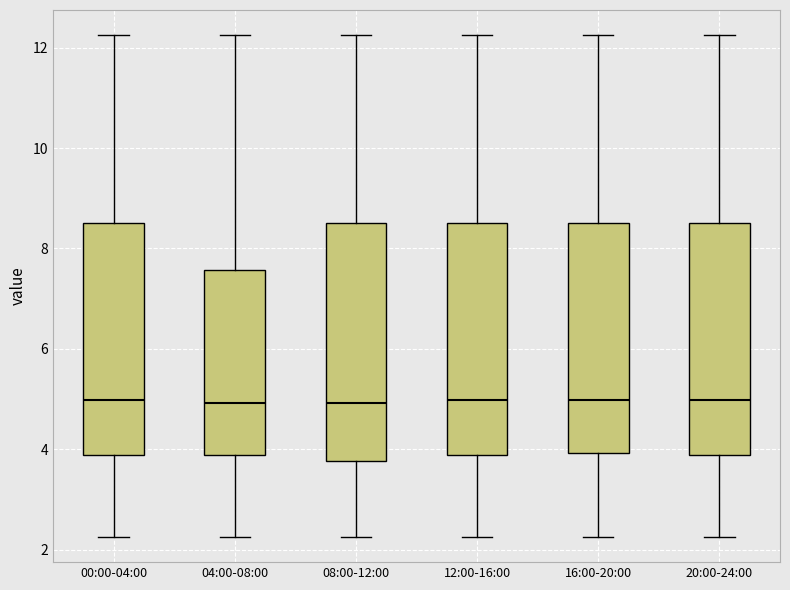

Reading left to right, read every box against the y-axis: the position of its median line, the range the box covers, and the ends of its whiskers. The values are not printed on the chart, so give them approximately, as read against the axis.

00:00-04:00: median 5.0, box 3.8 to 8.6, whiskers 2.2 to 12.2
04:00-08:00: median 5.0, box 3.8 to 7.6, whiskers 2.2 to 12.2
08:00-12:00: median 5.0, box 3.8 to 8.6, whiskers 2.2 to 12.2
12:00-16:00: median 5.0, box 3.8 to 8.6, whiskers 2.2 to 12.2
16:00-20:00: median 5.0, box 4.0 to 8.6, whiskers 2.2 to 12.2
20:00-24:00: median 5.0, box 3.8 to 8.6, whiskers 2.2 to 12.2